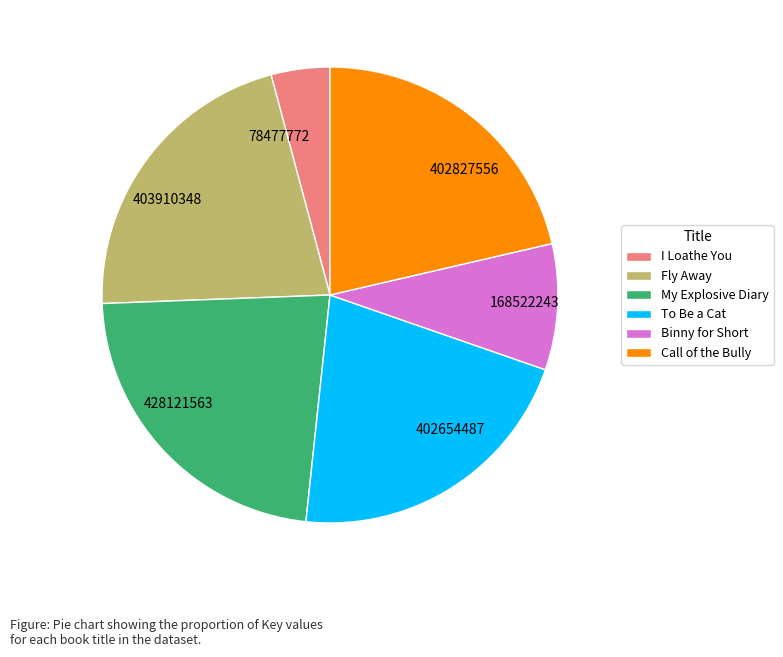

Does any single category account for the majority?

No